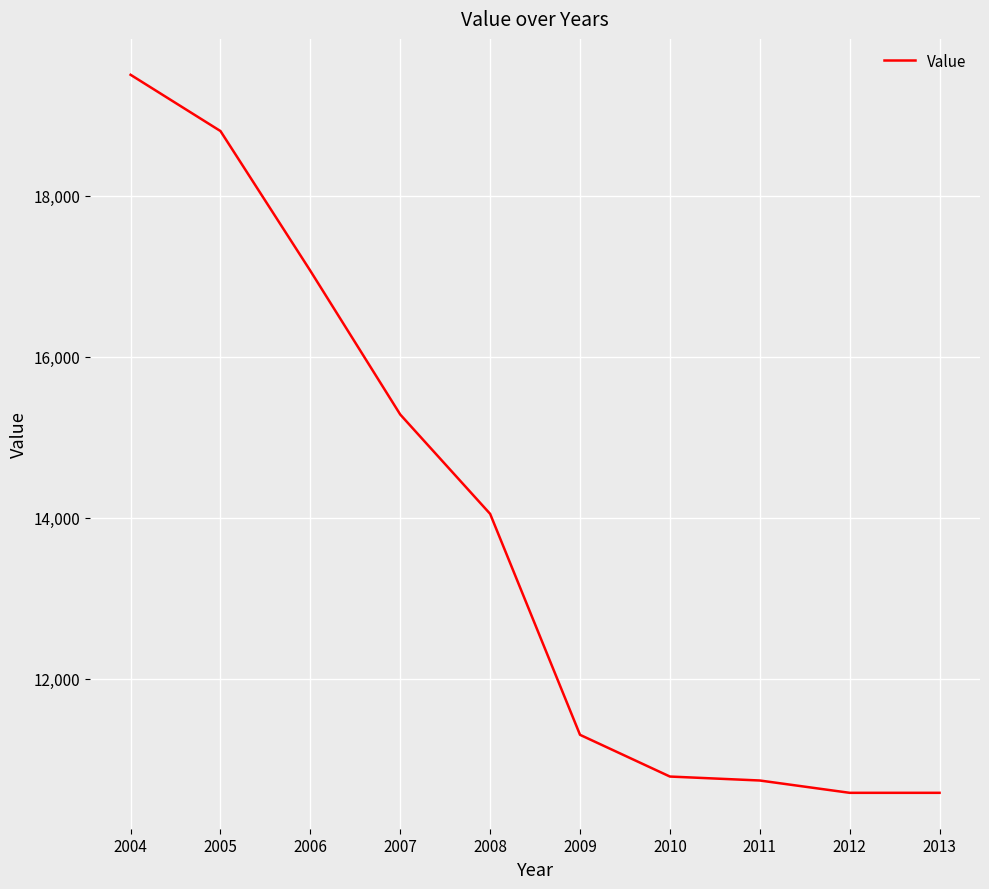

How many lines are shown in the chart?

1